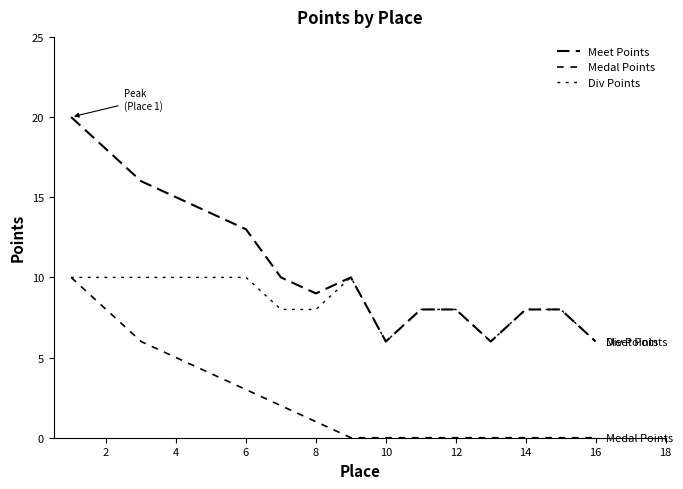

Does the chart have visible grid lines?

No